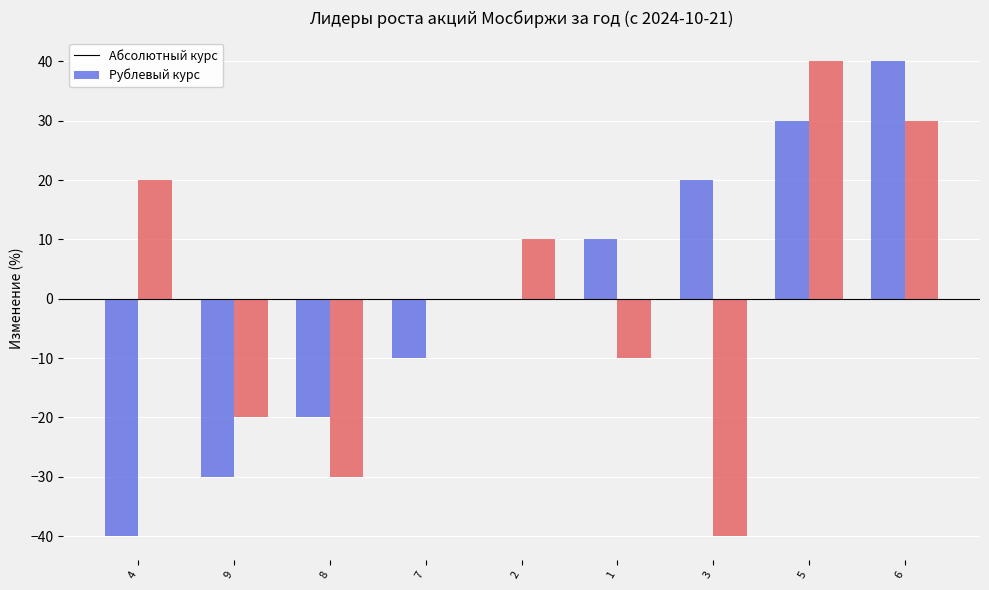

What is the maximum value shown in the chart?

40